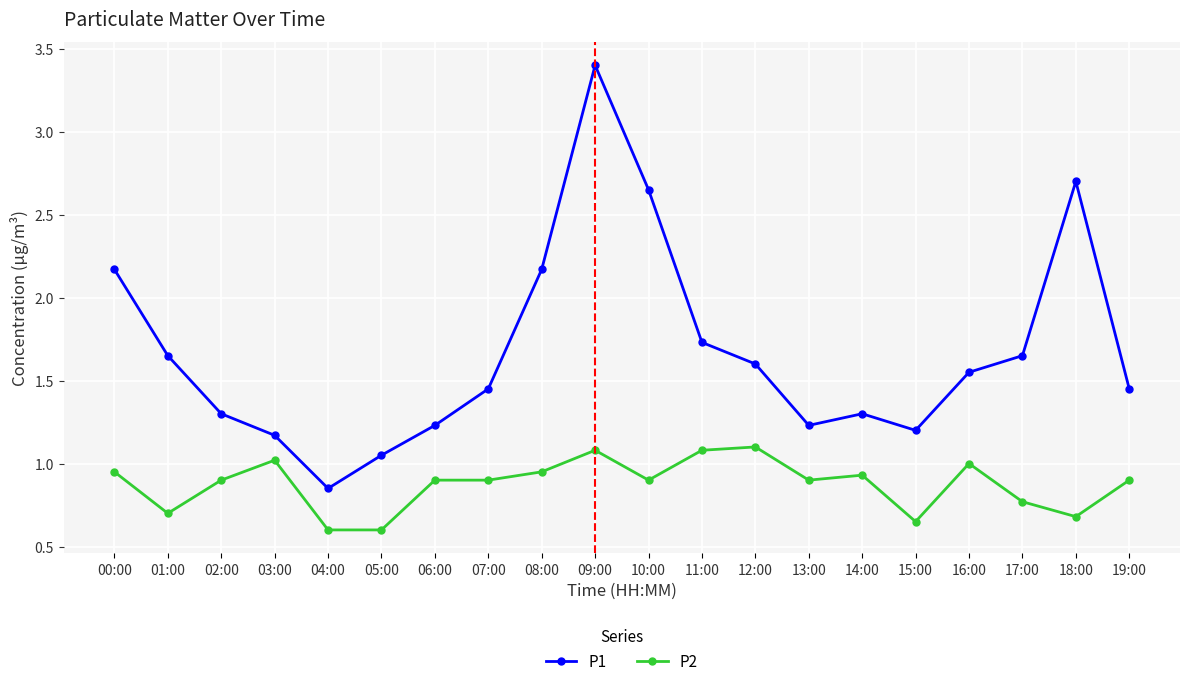

At which category is the sum across all series the highest?

09:00